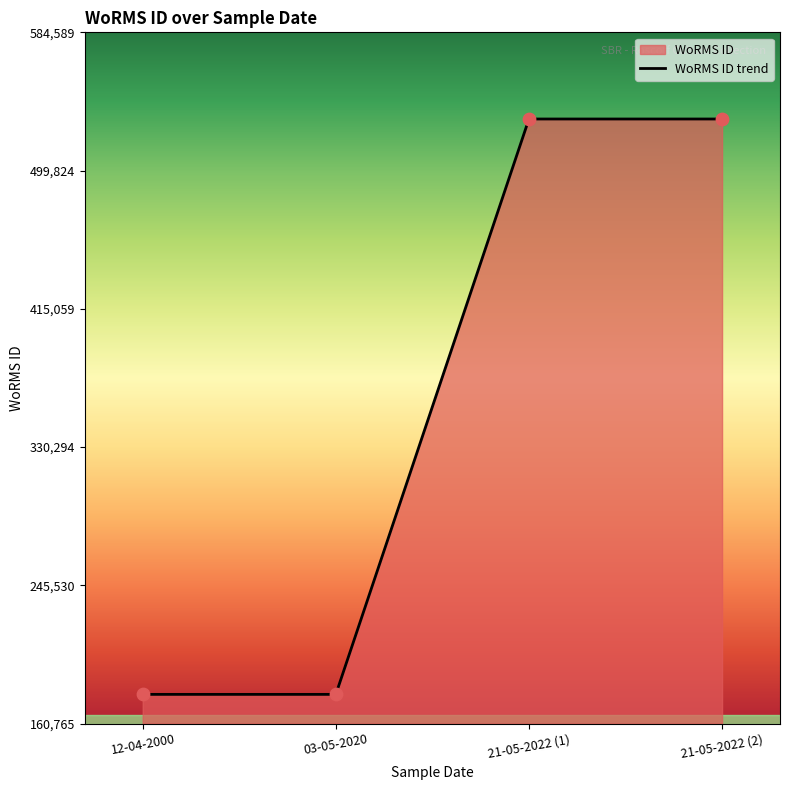

Approximately how many times larger is the value at 21-05-2022 (2) compared to 03-05-2020?

3.0